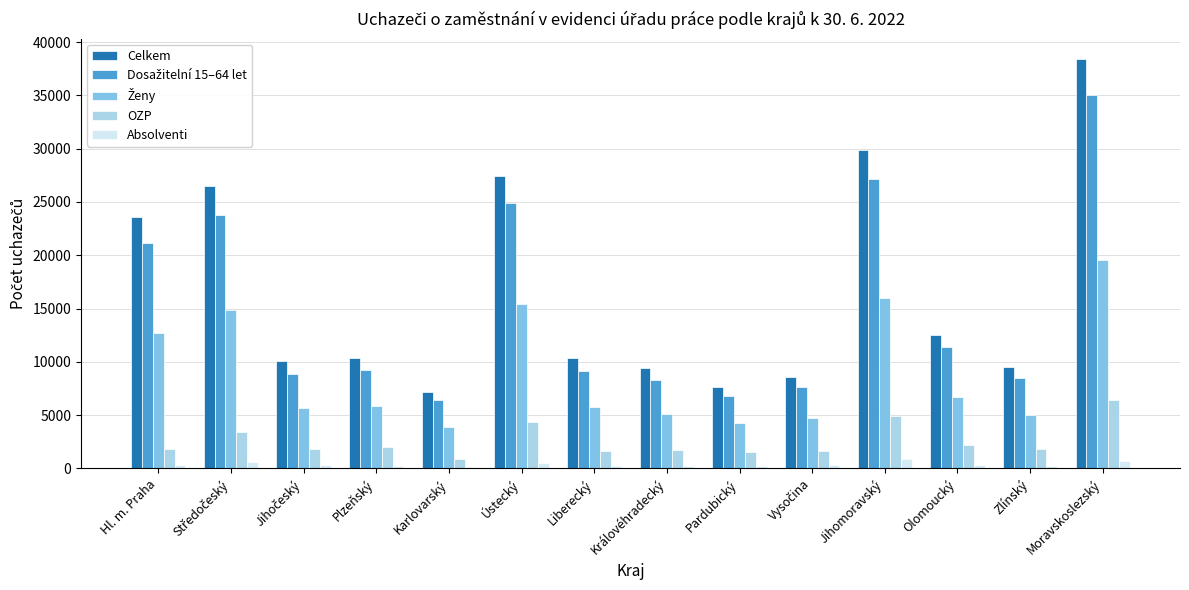

What is the sum of all Absolventi values?

5222